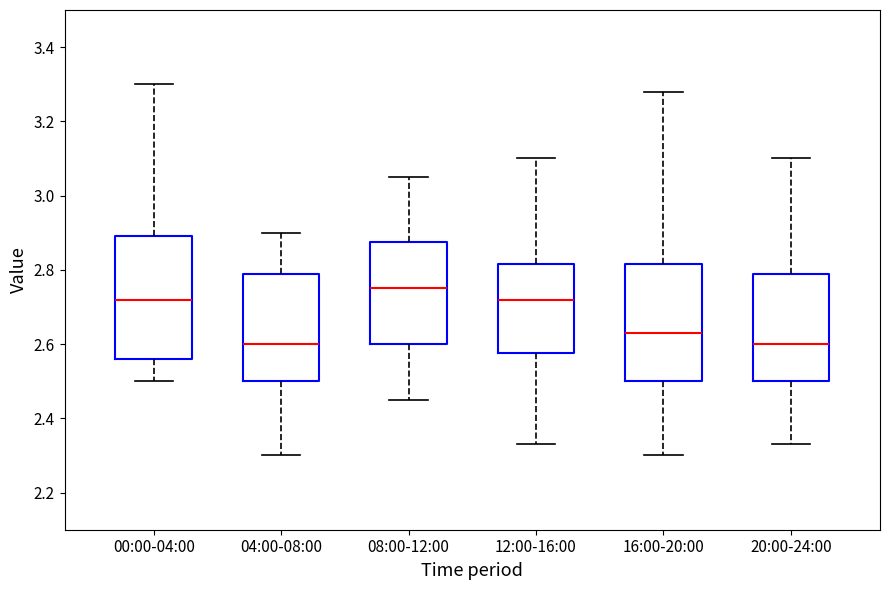

Reading left to right, transcribe this box plot: for each box, give where its median line is, the range the box spans, and where its two whiskers end, as read against the y-axis. The values are not printed on the chart, so give them approximately, as read against the axis.

00:00-04:00: median 2.72, box 2.56 to 2.90, whiskers 2.50 to 3.30
04:00-08:00: median 2.60, box 2.50 to 2.80, whiskers 2.30 to 2.90
08:00-12:00: median 2.76, box 2.60 to 2.88, whiskers 2.46 to 3.06
12:00-16:00: median 2.72, box 2.58 to 2.82, whiskers 2.34 to 3.10
16:00-20:00: median 2.64, box 2.50 to 2.82, whiskers 2.30 to 3.28
20:00-24:00: median 2.60, box 2.50 to 2.80, whiskers 2.34 to 3.10